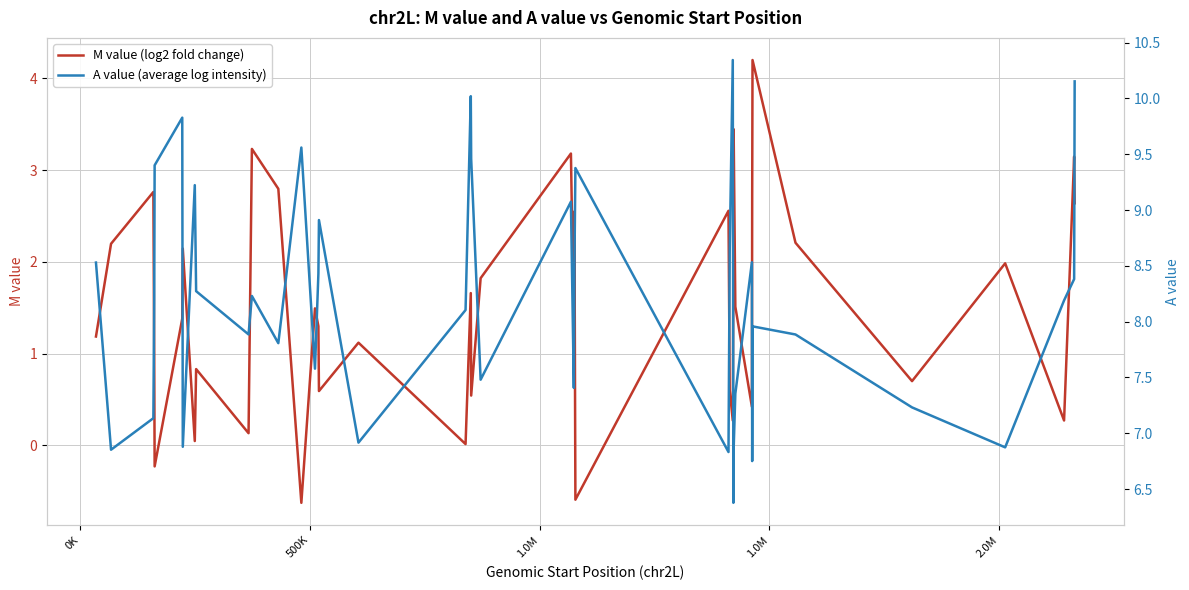

At how many categories does at least one series exceed 4?

40